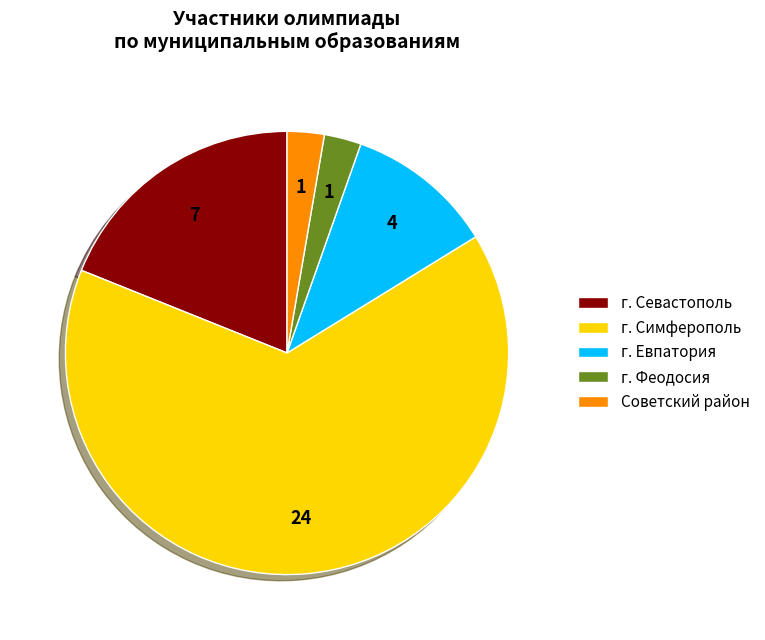

Do Советский район and г. Симферополь together represent more than half of the pie?

Yes